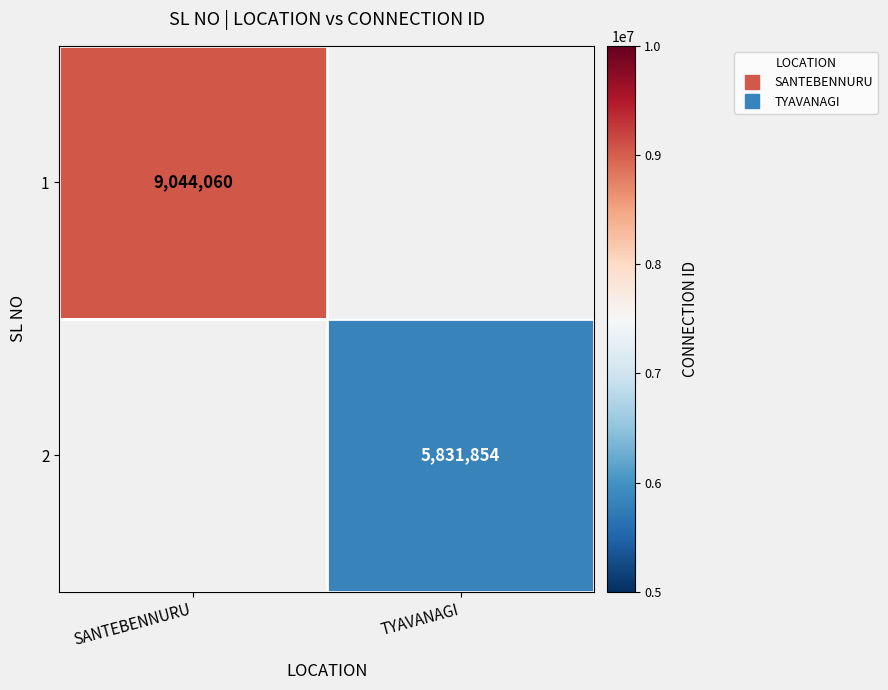

Where is 1 nearest to the value 9044060?

SANTEBENNURU